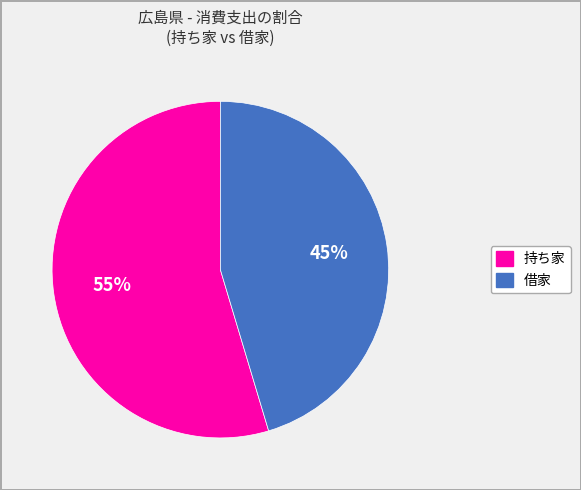

Is it true that 借家 is 45% of the pie?

True